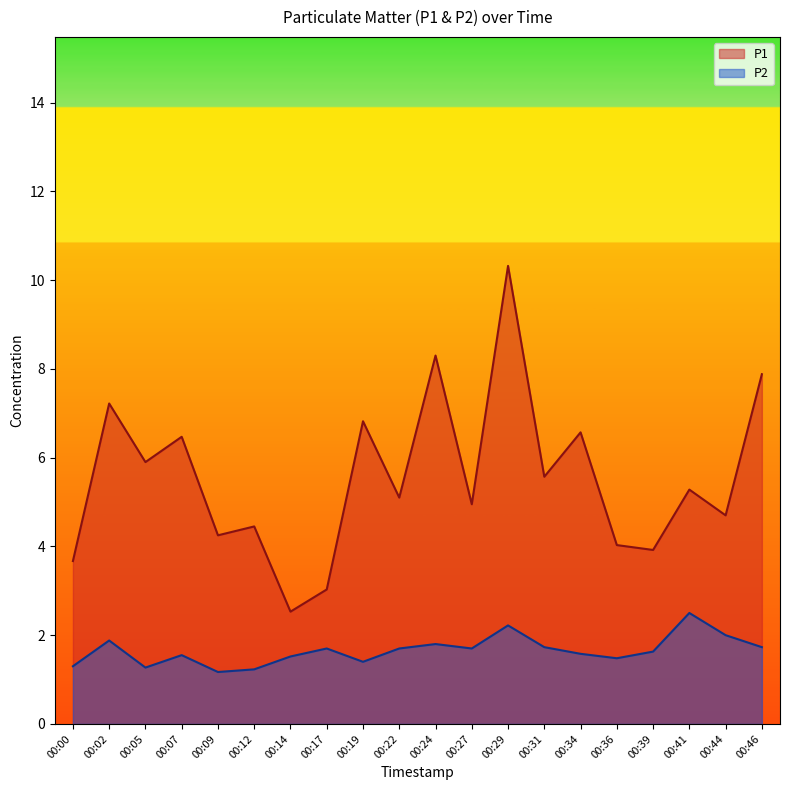

How many interior local peaks does the P2 series have?

6